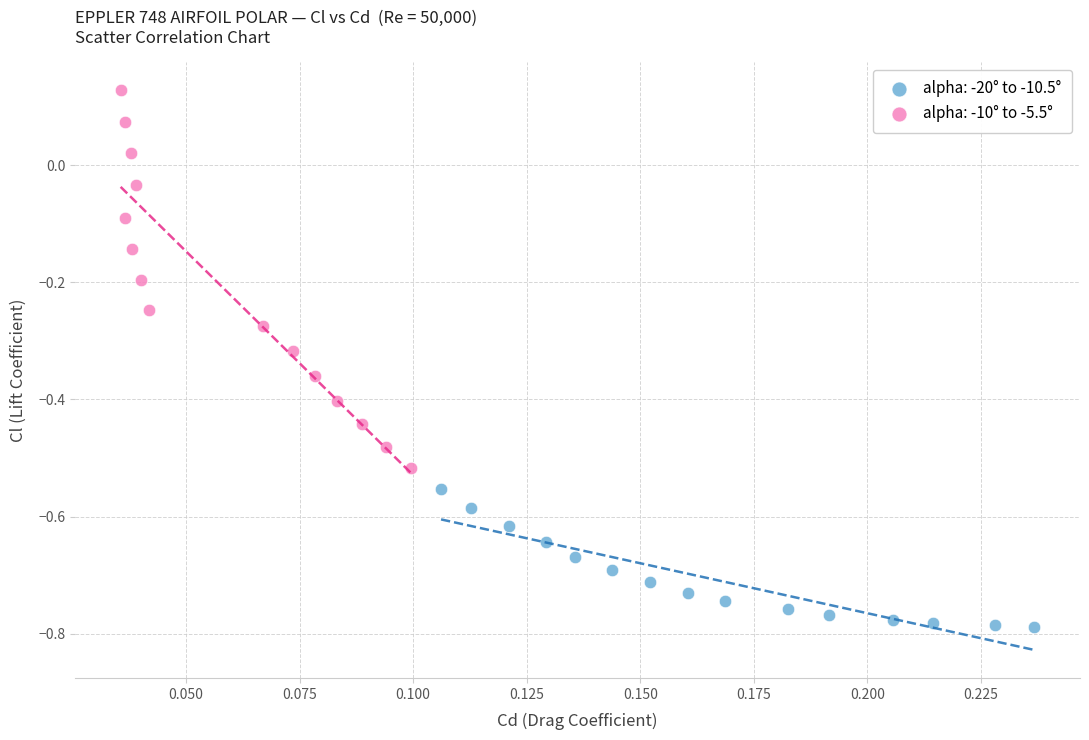

Which series has the largest Y range (max minus min)?

alpha: -10° to -5.5°